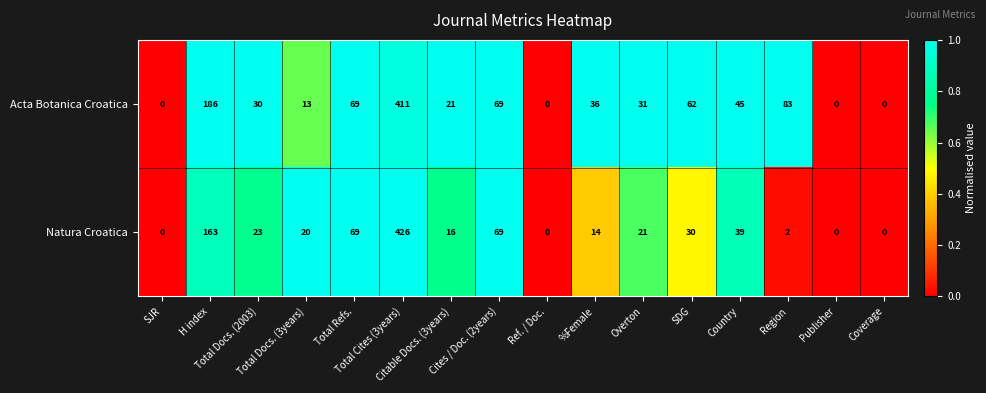

Which series has the largest range (max minus min)?

Natura Croatica